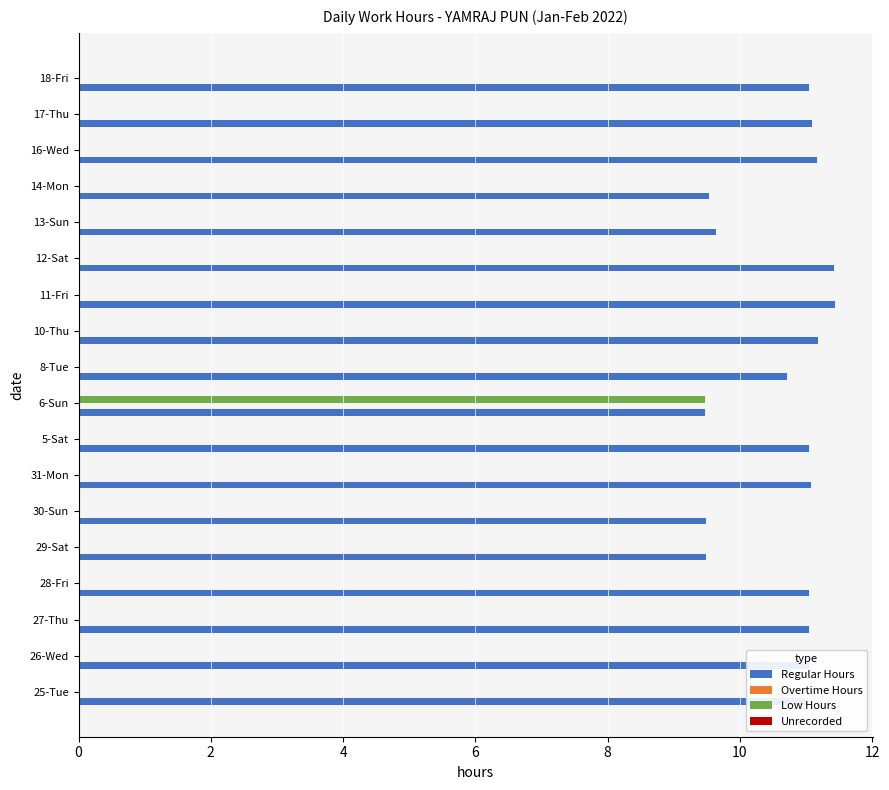

What is the sum of all Low Hours values?

9.5